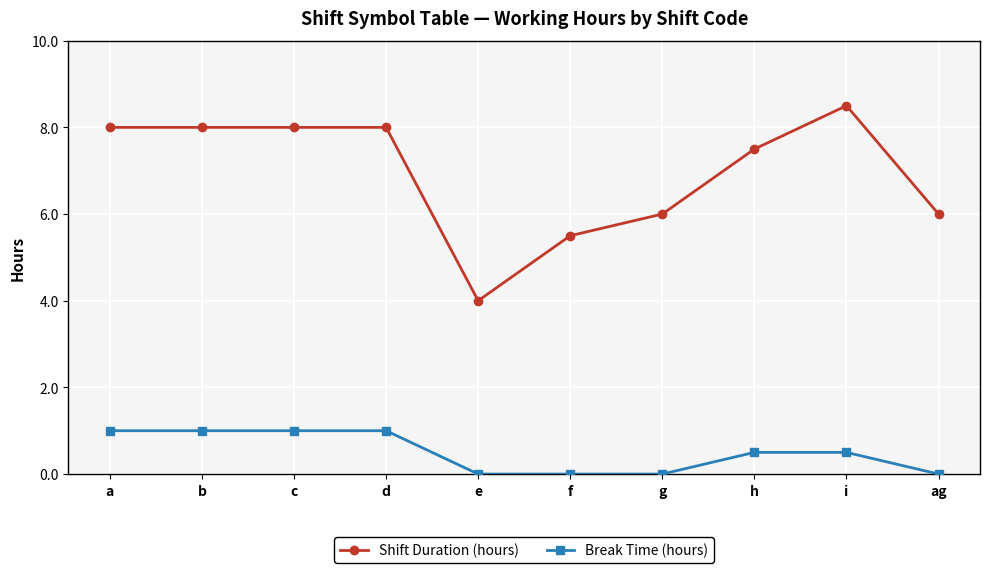

What are all the series names shown in the legend?

Shift Duration (hours), Break Time (hours)